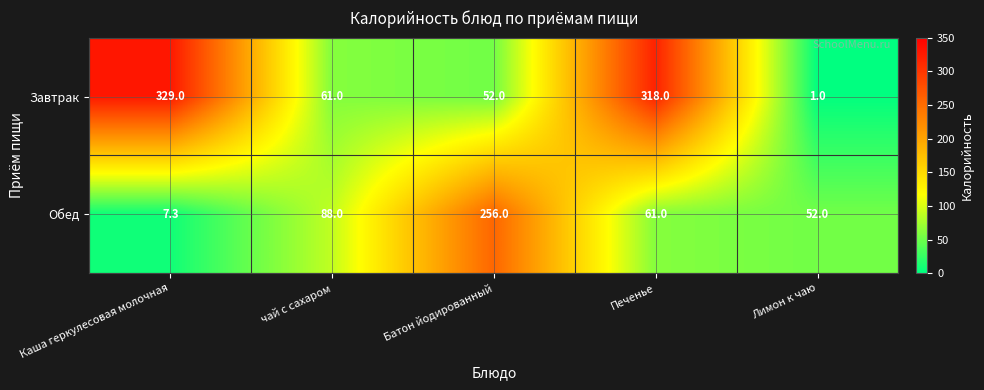

List the series in order of their peak value, lowest first.

Обед, Завтрак